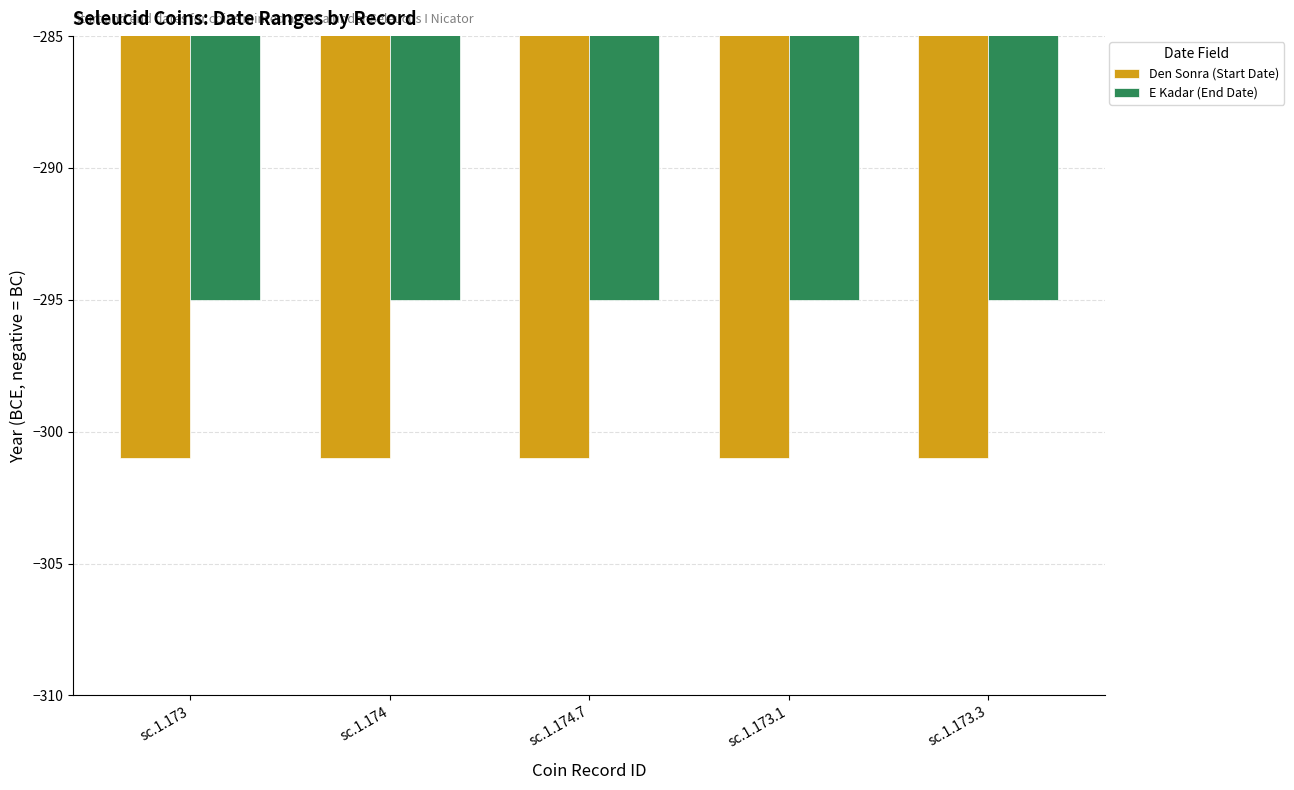

What is the spread (max minus min) of values at sc.1.173?

6